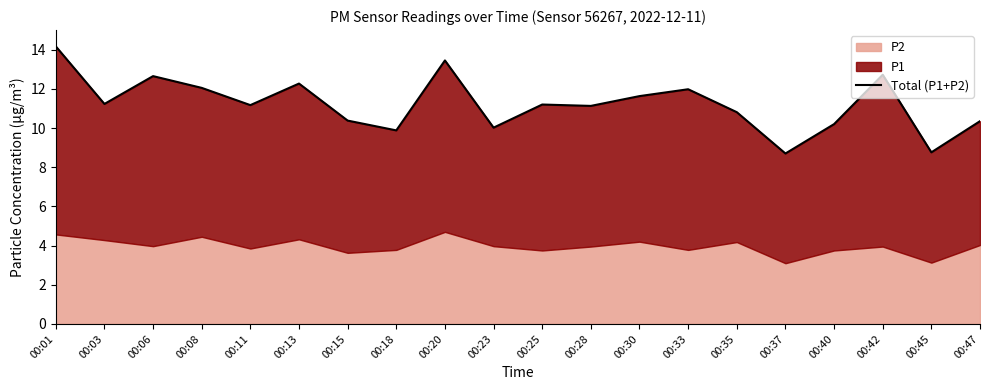

How many lines are shown in the chart?

1